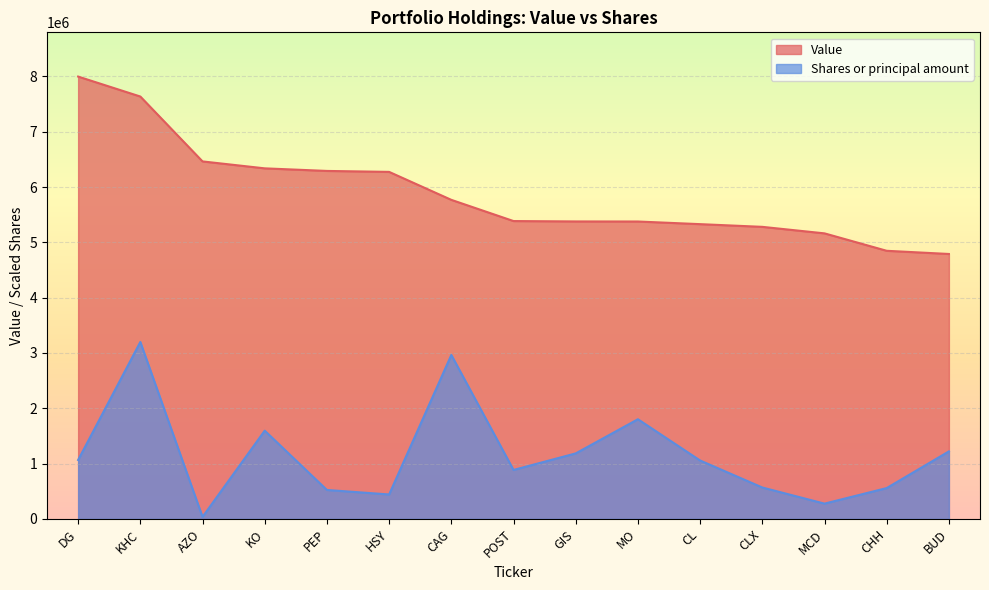

Rank the series at AZO from highest to lowest value.

Value, Shares or principal amount